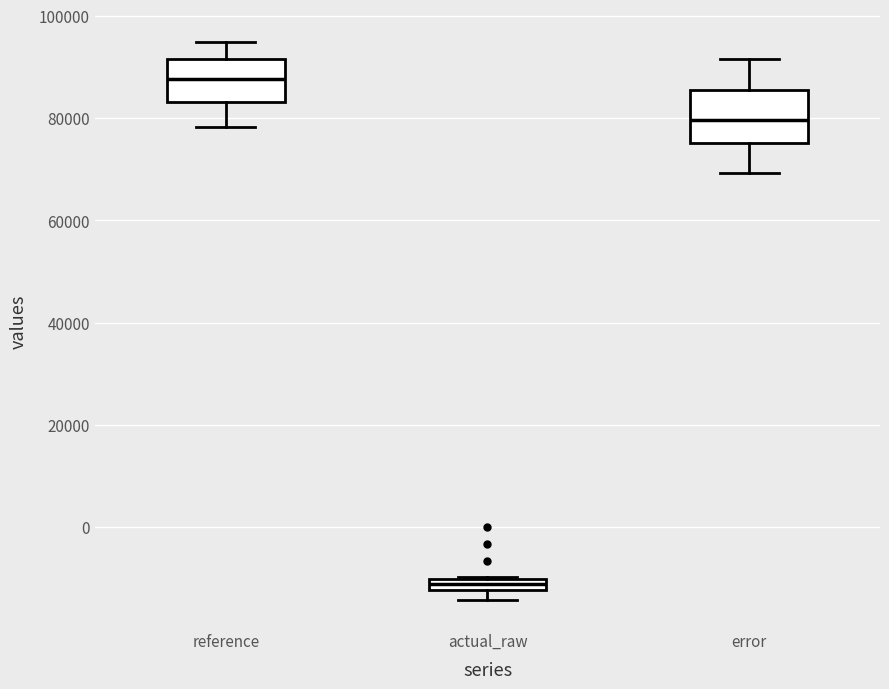

Where does the lower whisker of the box for error end on the y-axis? The values are not printed on the chart, so give them approximately, as read against the axis.

70000